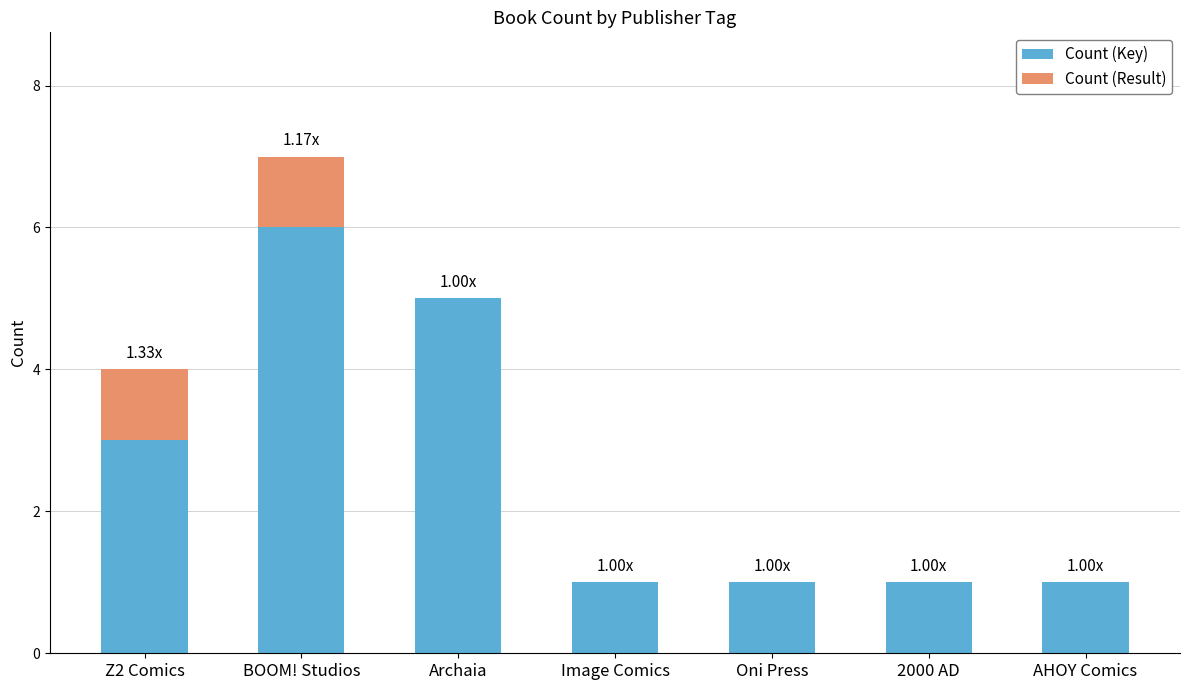

At which category is the sum across all series the highest?

BOOM! Studios